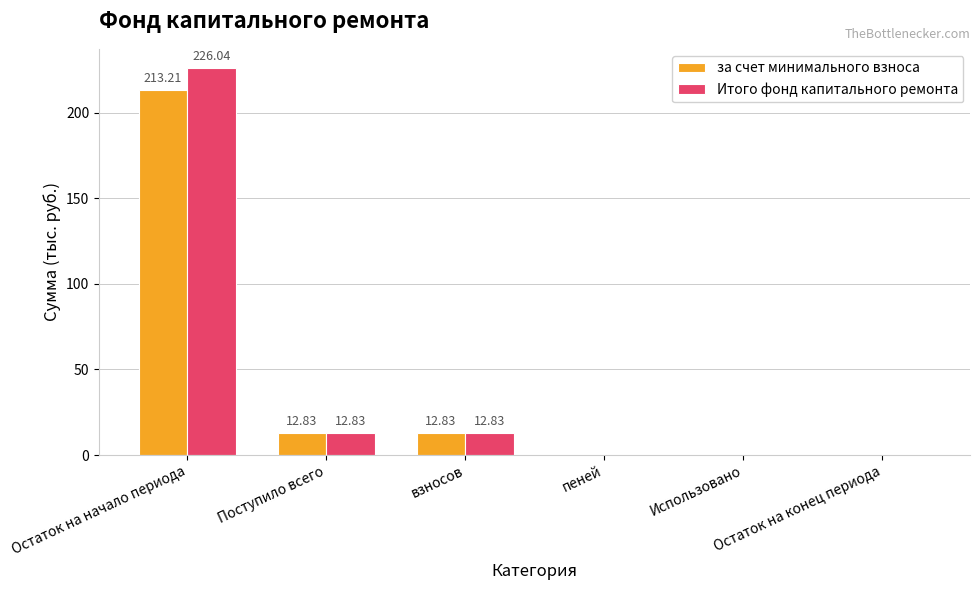

What are all the series names shown in the legend?

за счет минимального взноса, Итого фонд капитального ремонта